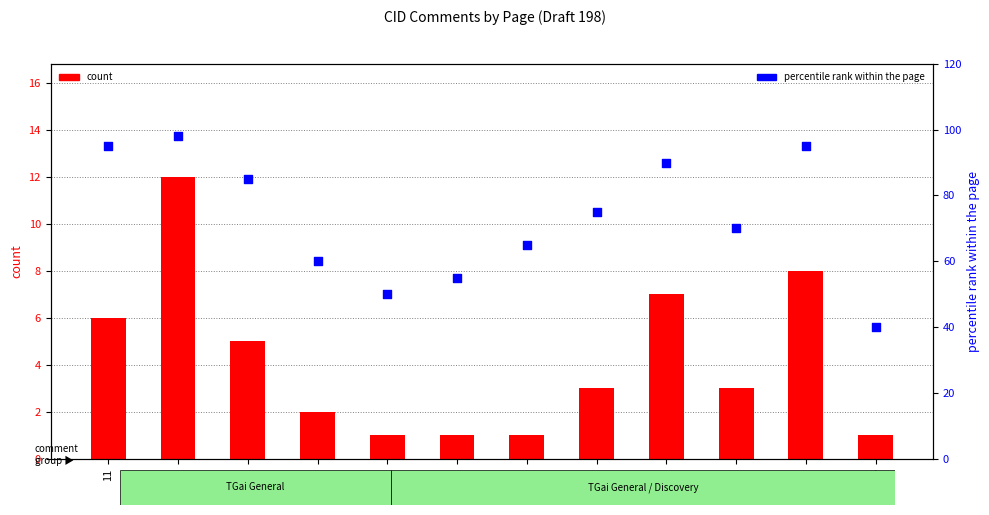

Which series has the widest spread of Y values?

percentile rank within the page